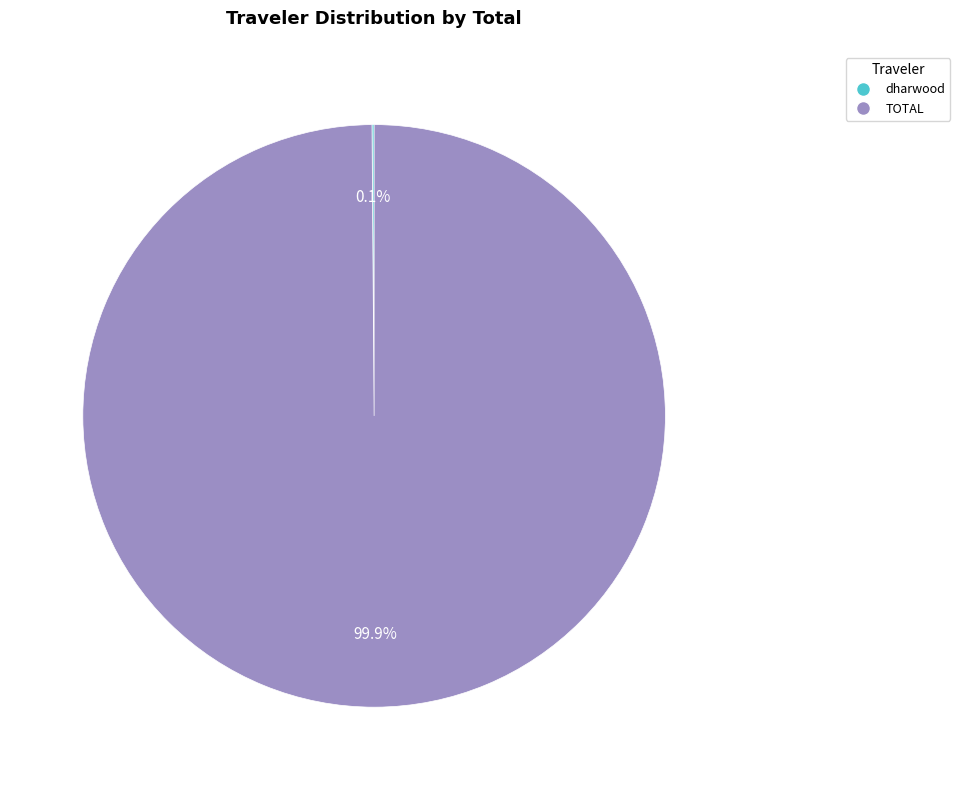

What percentage is NOT represented by TOTAL?

0.1%